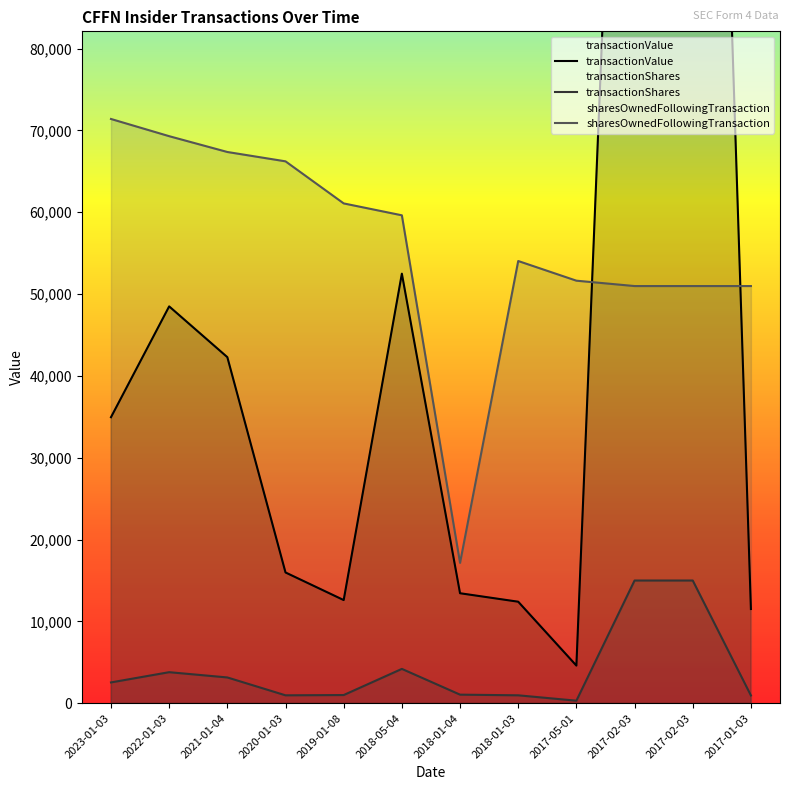

What are all the series names shown in the legend?

transactionValue, transactionShares, sharesOwnedFollowingTransaction